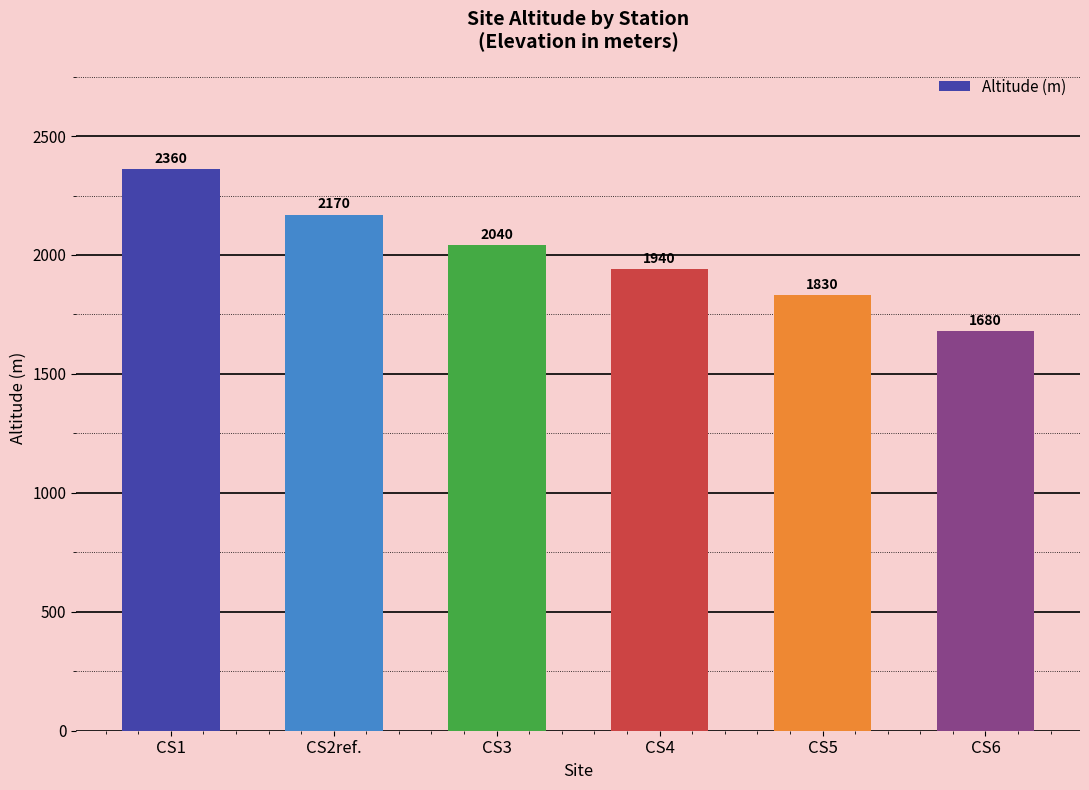

What is the difference between the second highest and minimum values?

490